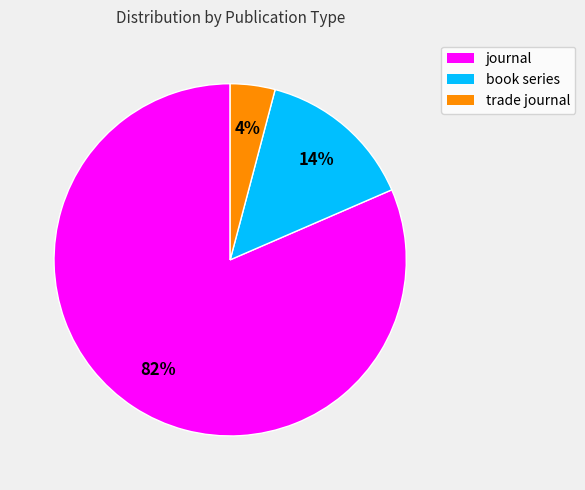

How many segments does this pie chart have?

3